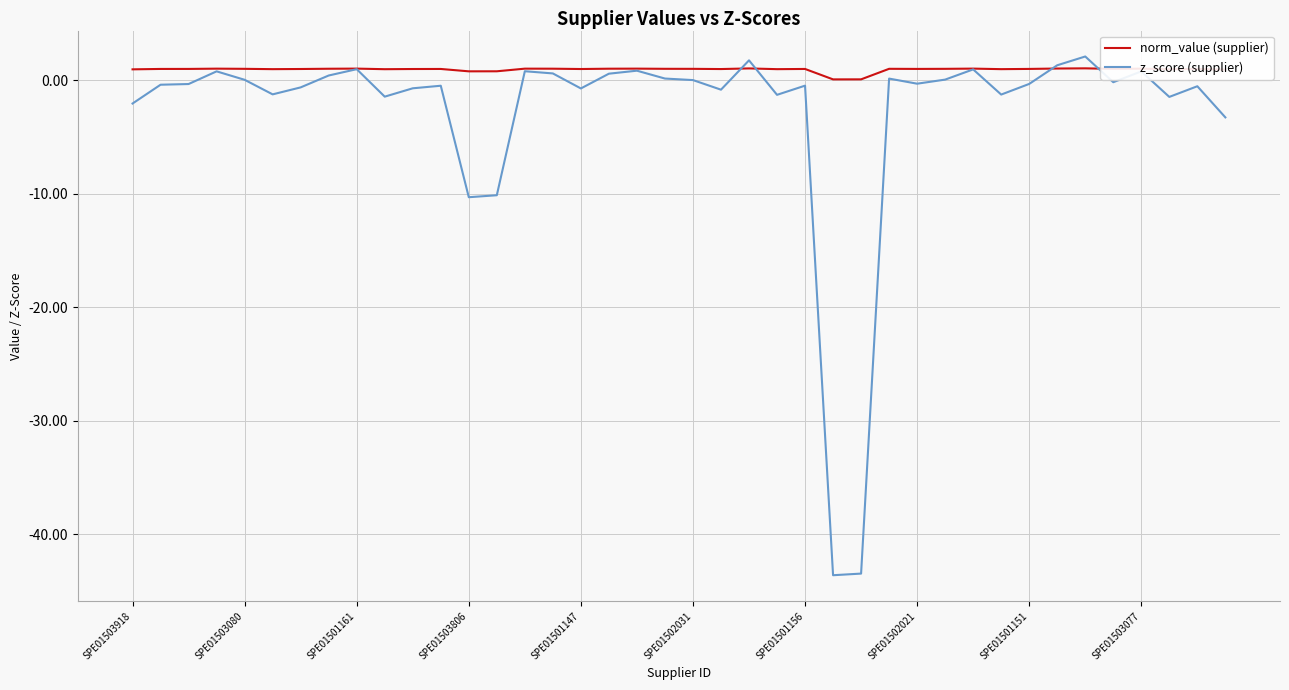

List the series in order of their overall mean, highest first.

norm_value (supplier), z_score (supplier)